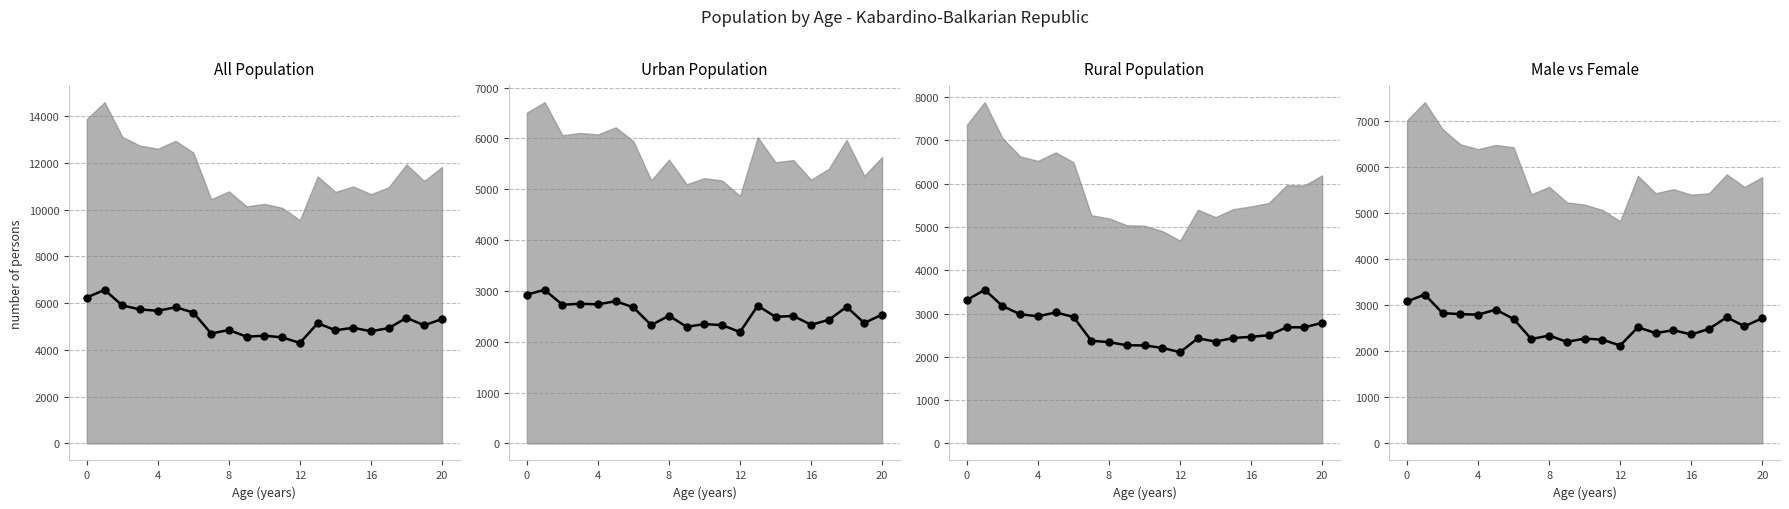

What is the value of the urban_all_line point at the 8th from the left?

2327